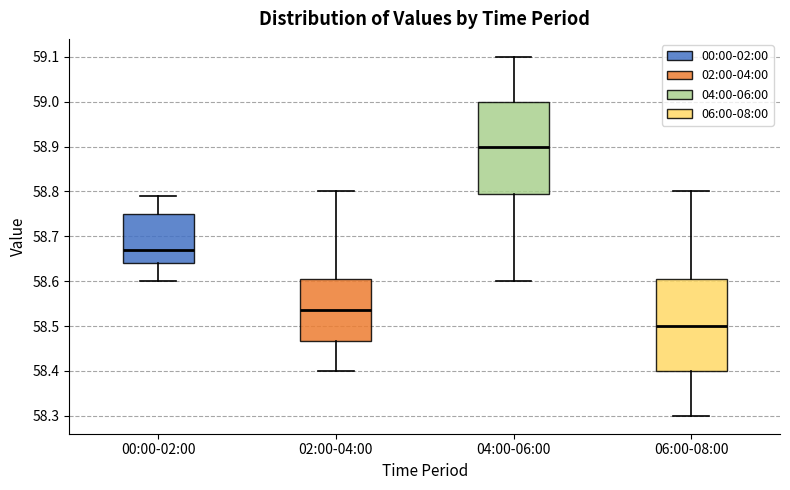

Where does the upper whisker of the box for 00:00-02:00 end on the y-axis? The values are not printed on the chart, so give them approximately, as read against the axis.

58.79